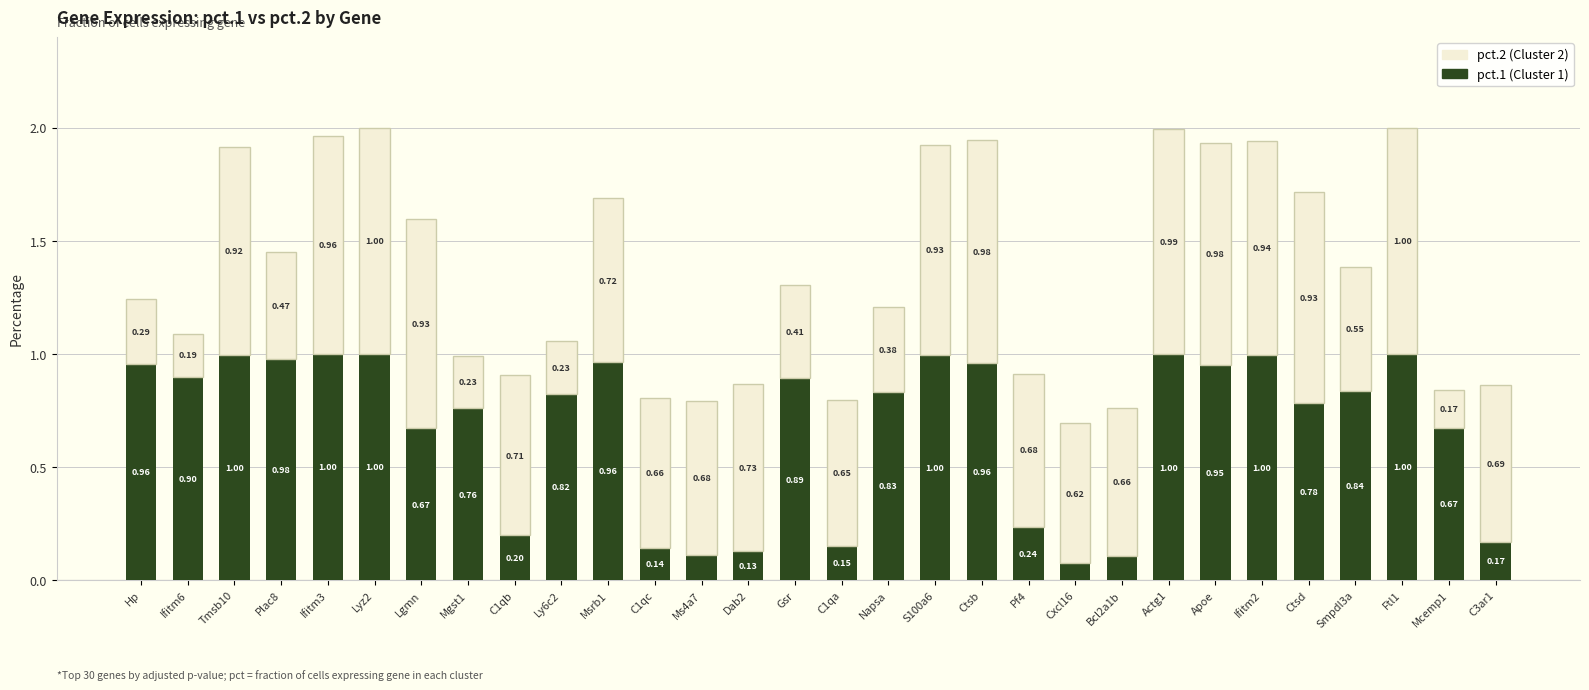

What is the total value across all series at Ctsd?

1.7